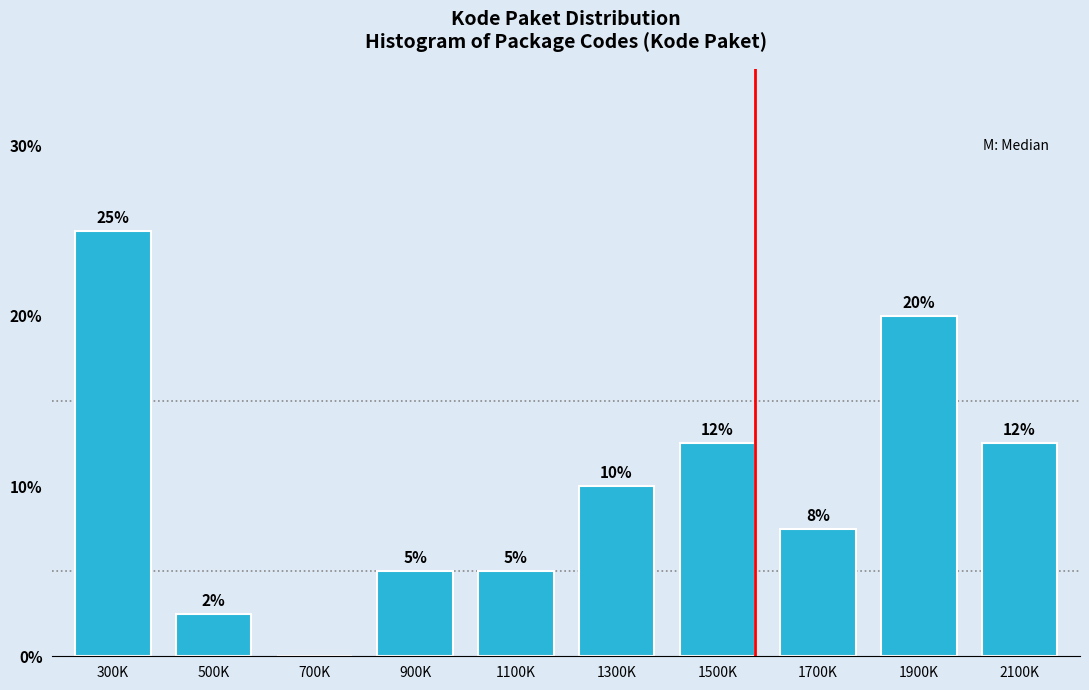

What is the greatest value displayed?

25.0